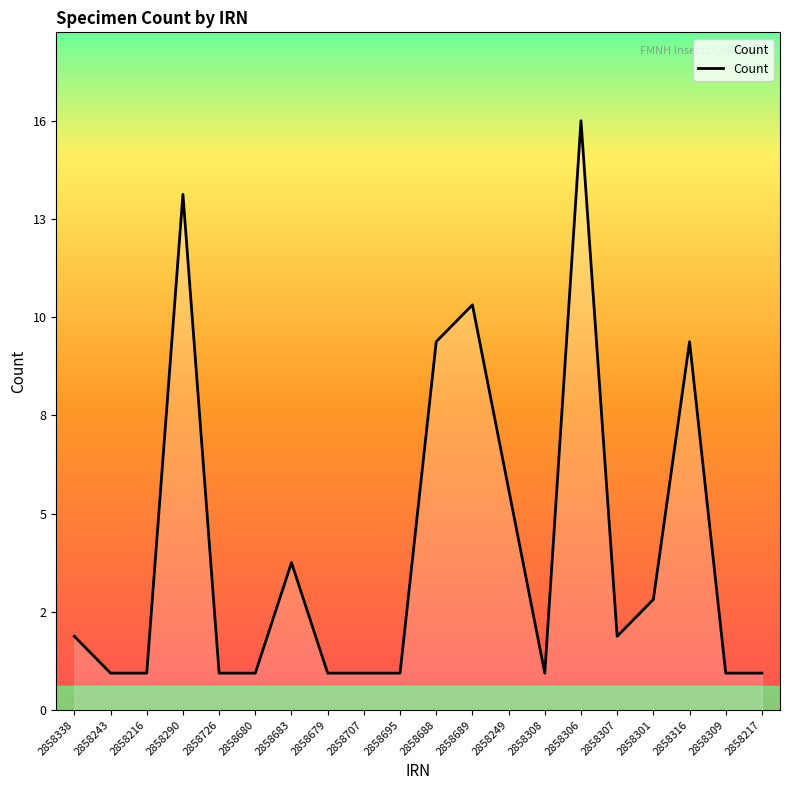

The chart shows a value of 2 at 2858680. True or false?

False